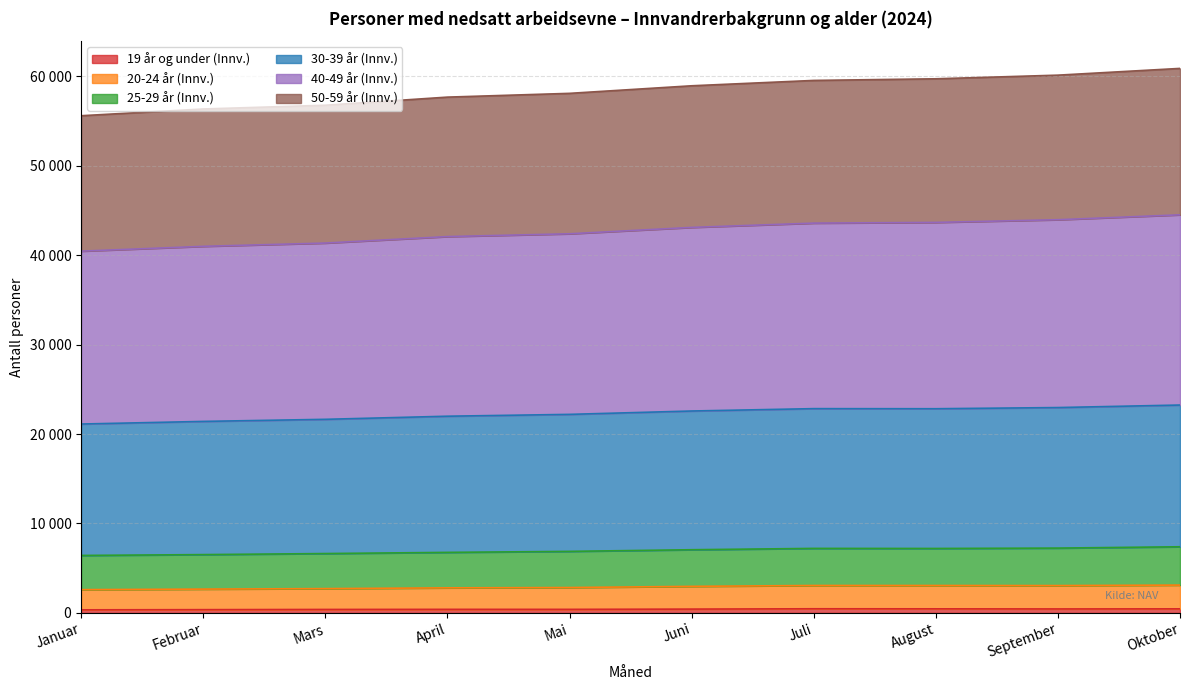

True or false: 25-29 år (Innv.) and 20-24 år (Innv.) cross at least once.

False